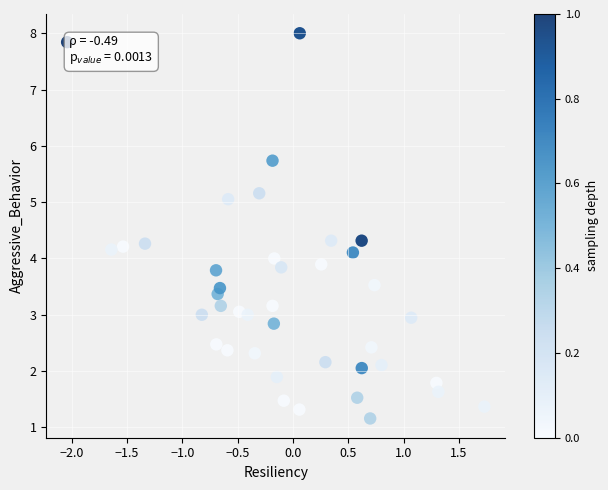

What is the range of Y values (max minus min)?

6.8